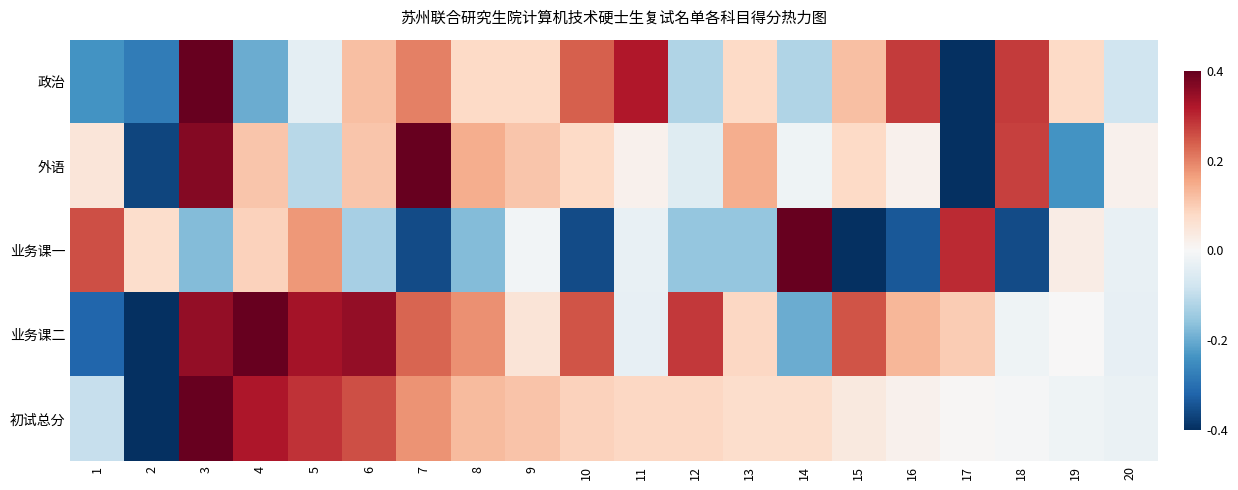

Rank the series by their maximum value, from highest to lowest.

政治, 外语, 业务课一, 业务课二, 初试总分